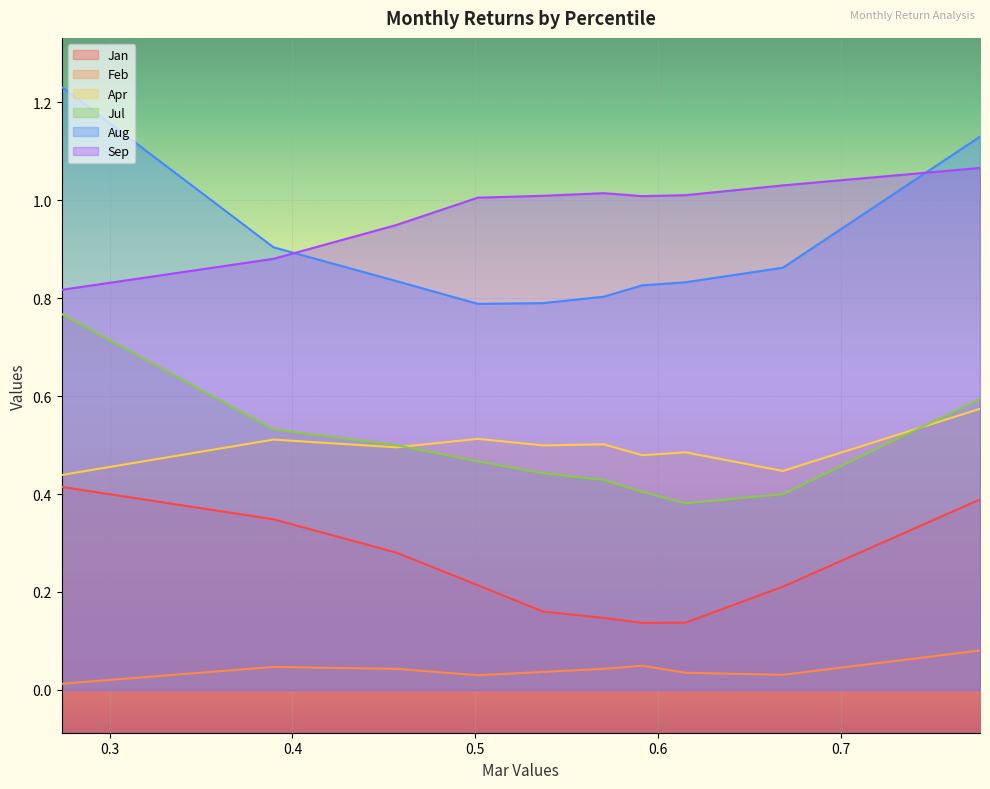

Which category has the lowest value in the Jan series?

pct65